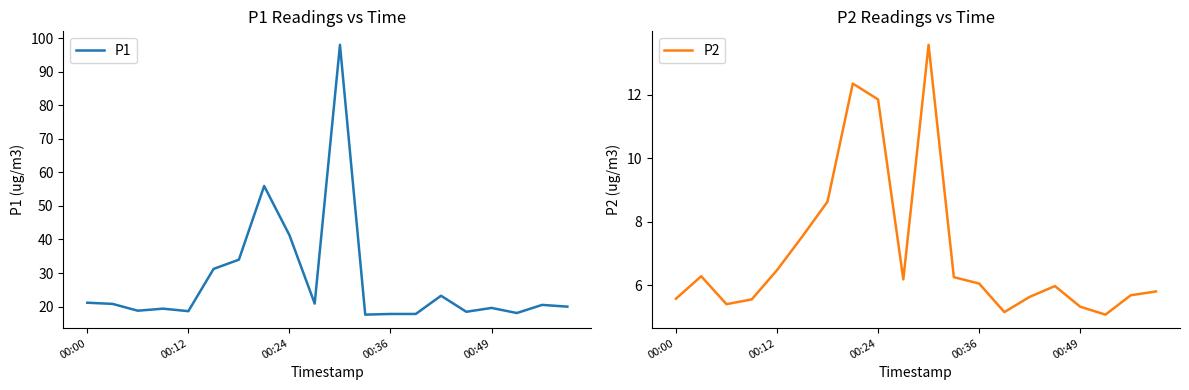

Which series has the widest spread of values?

P1